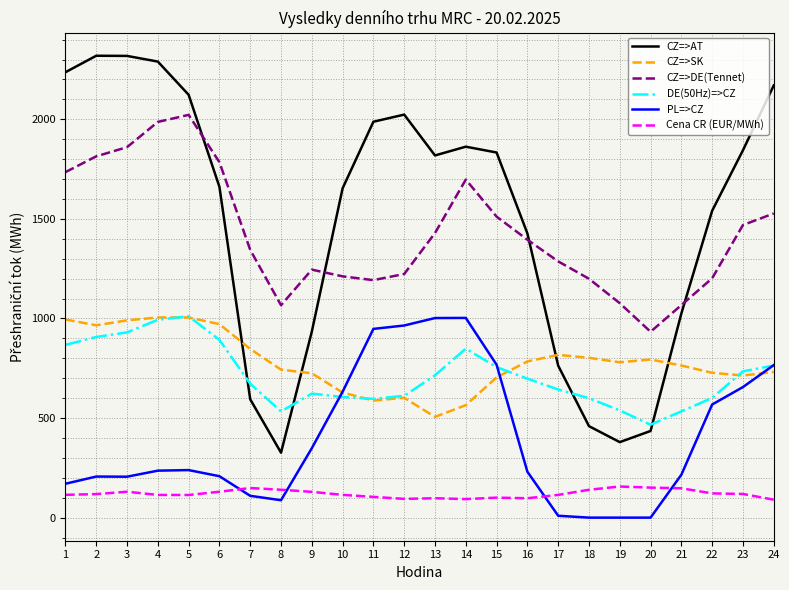

True or false: CZ=>SK and Cena CR (EUR/MWh) cross at least once.

False